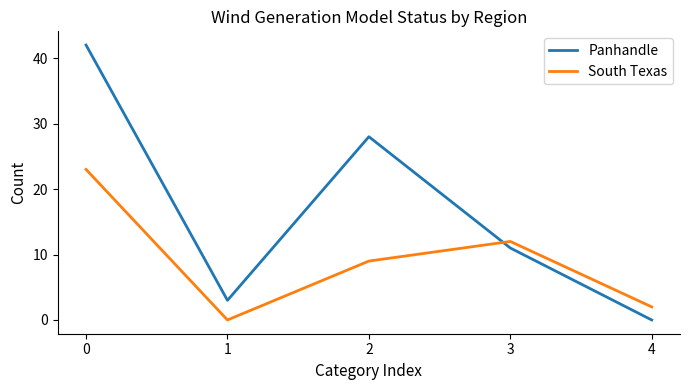

What is the difference between the Panhandle values at 4 and 0?

42